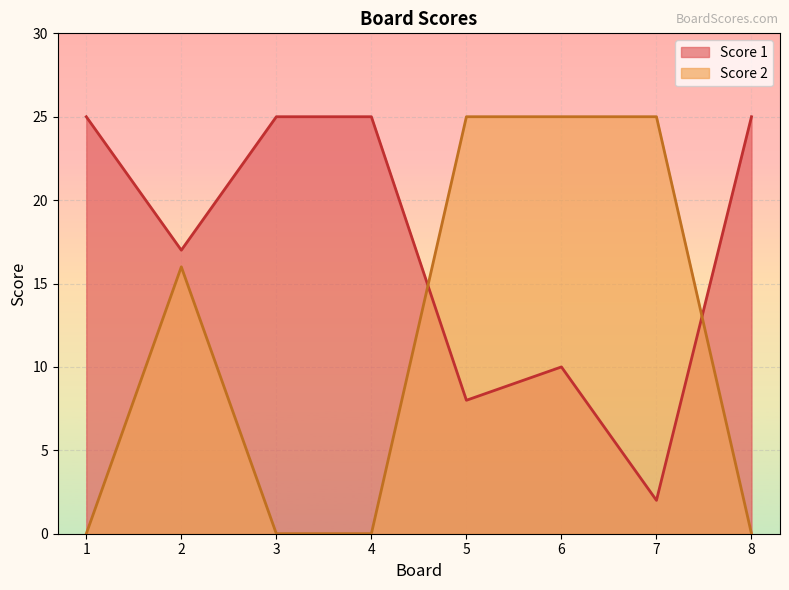

True or false: Score 1 and Score 2 cross at least once.

True